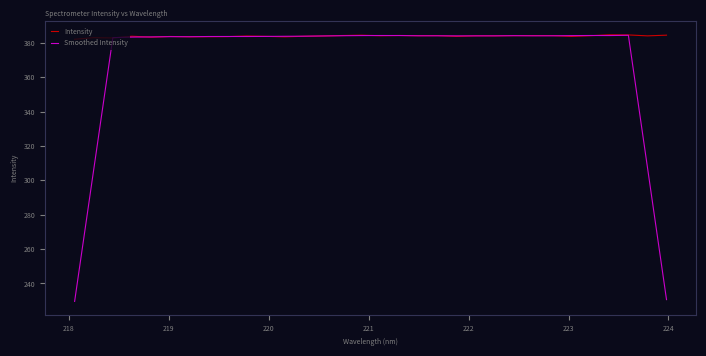

Rank the series by their average value, from lowest to highest.

Smoothed Intensity, Intensity